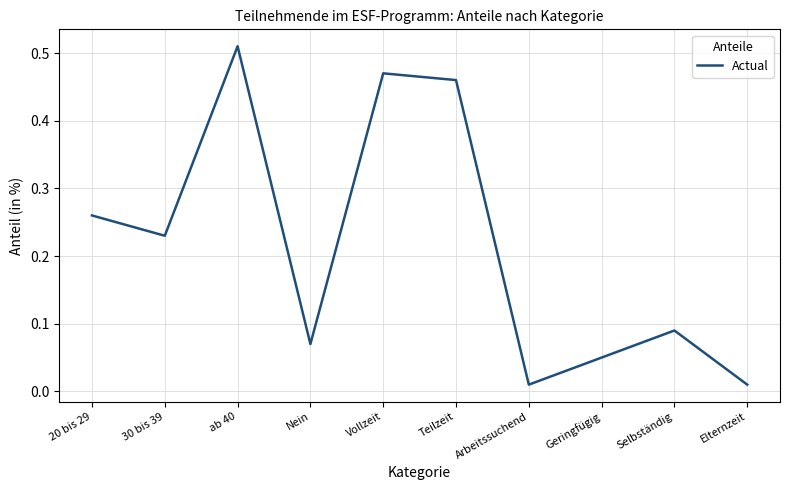

How many categories are shown in the chart?

10